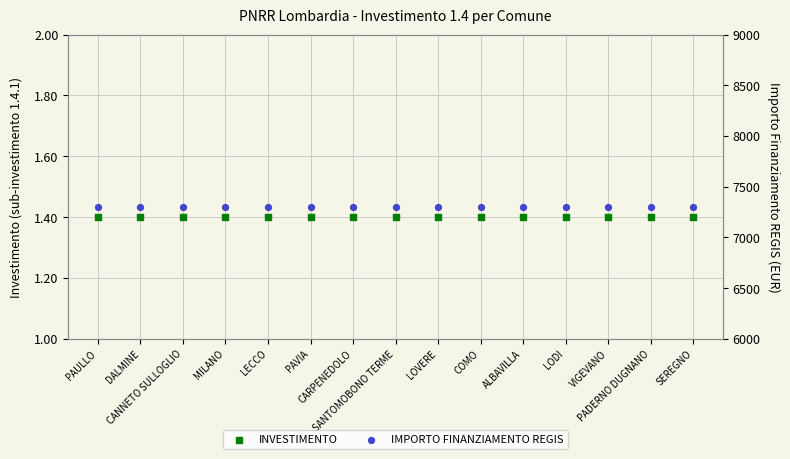

At which category is the sum across all series the highest?

PAULLO